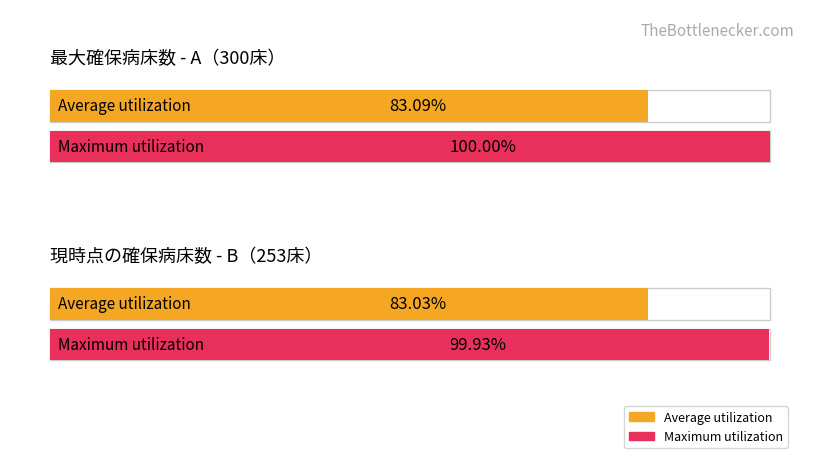

List the series in order of their peak value, lowest first.

現時点の確保病床数（B）, 最大確保病床数（A）